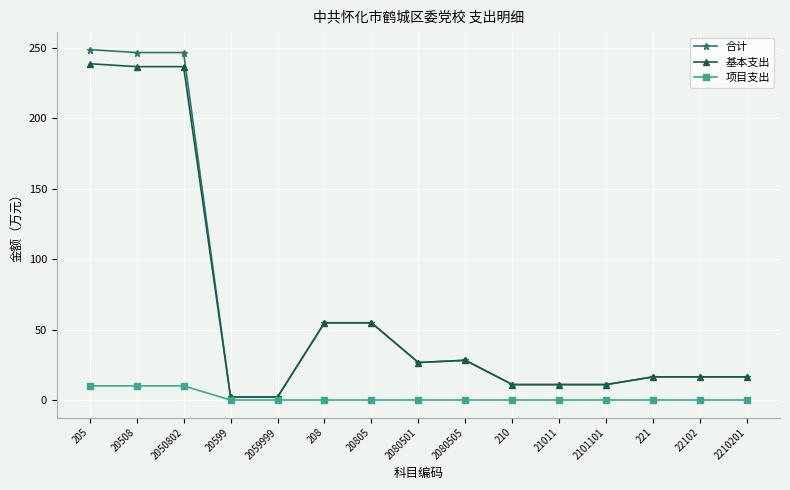

Reading left to right, transcribe all the data shown in this chart.

合计: 205=248.7	20508=246.6	2050802=246.6	20599=2.1	2059999=2.1	208=54.8	20805=54.8	2080501=26.6	2080505=28.2	210=11.0	21011=11.0	2101101=11.0	221=16.4	22102=16.4	2210201=16.4
基本支出: 205=238.7	20508=236.6	2050802=236.6	20599=2.1	2059999=2.1	208=54.8	20805=54.8	2080501=26.6	2080505=28.2	210=11.0	21011=11.0	2101101=11.0	221=16.4	22102=16.4	2210201=16.4
项目支出: 205=10.0	20508=10.0	2050802=10.0	20599=0.0	2059999=0.0	208=0.0	20805=0.0	2080501=0.0	2080505=0.0	210=0.0	21011=0.0	2101101=0.0	221=0.0	22102=0.0	2210201=0.0